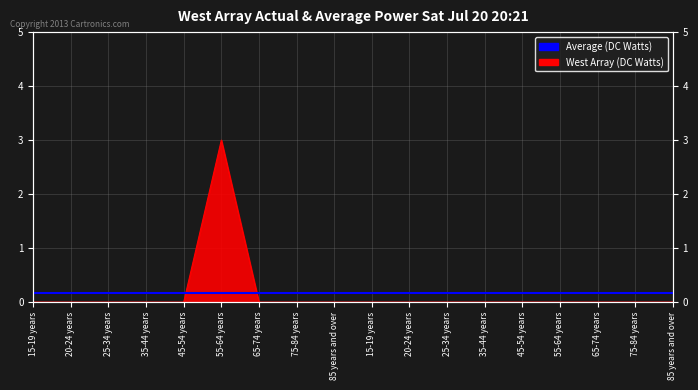

What is the maximum value shown in the chart?

3